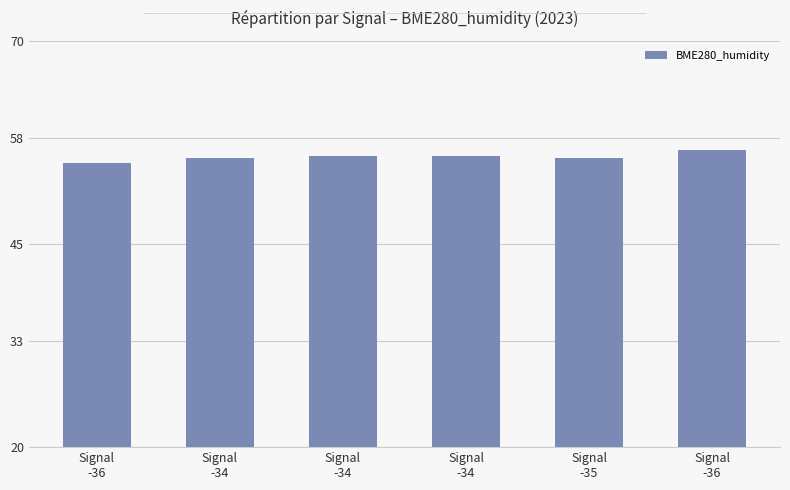

Which has a higher value, Signal
-34 or Signal
-36?

Signal
-36